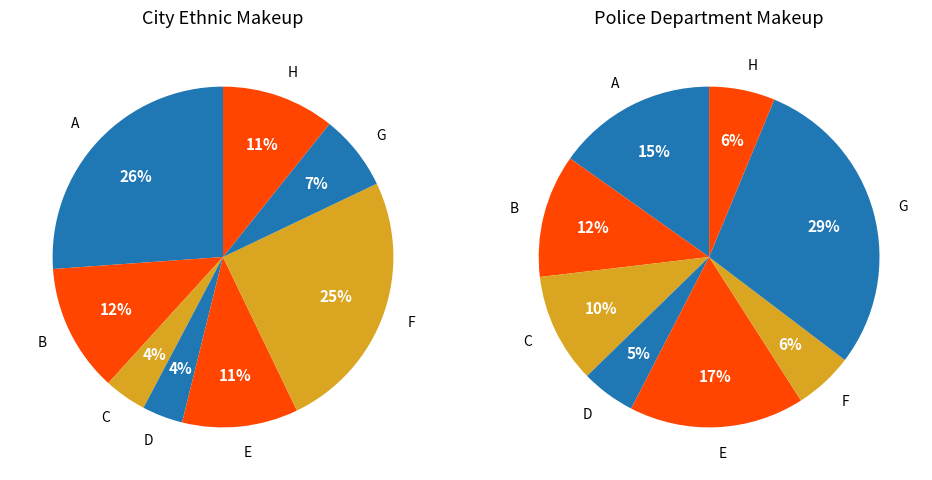

Combined, what portion of the pie is E and B?

23.1%